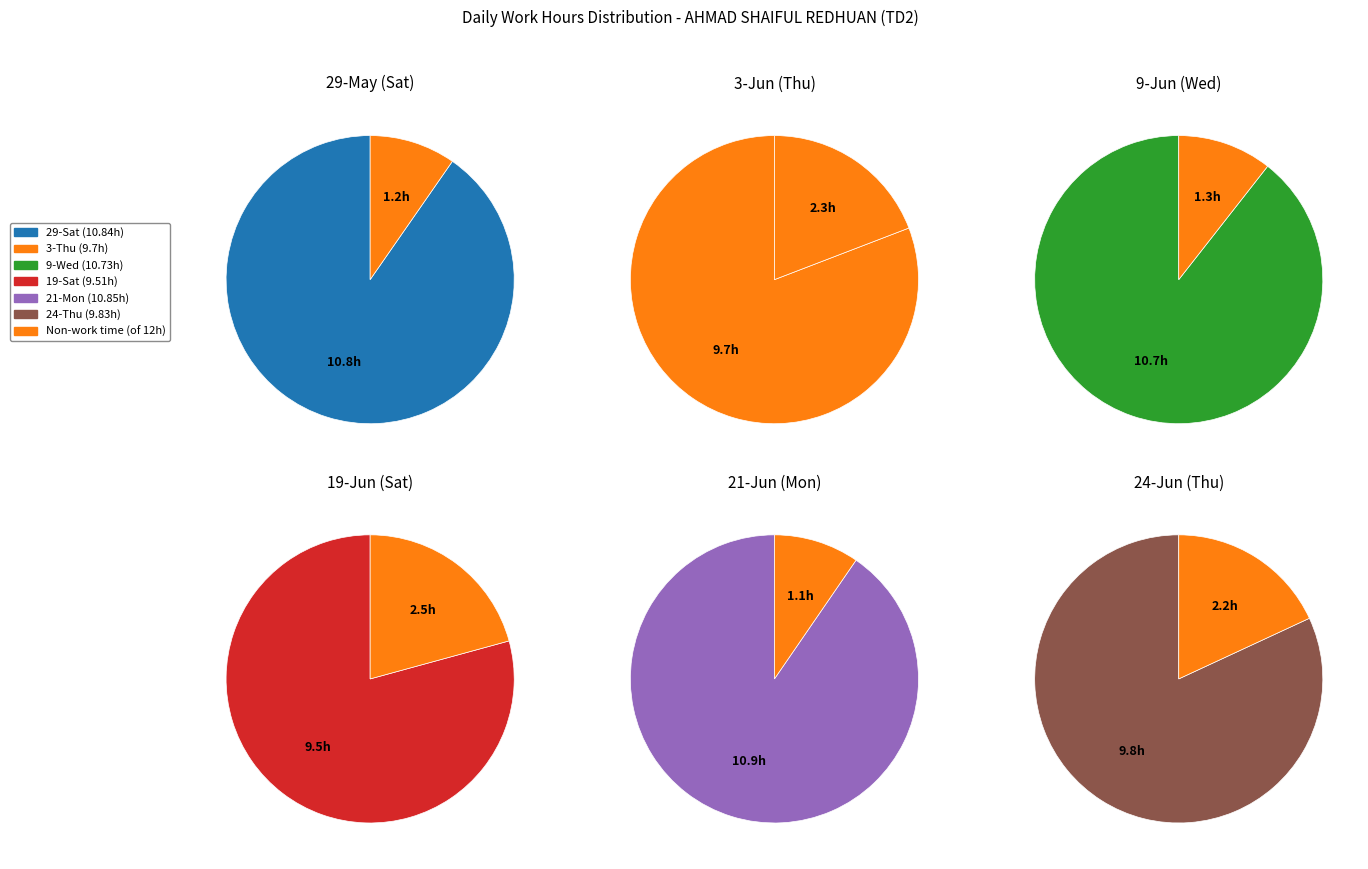

What percentage do 3-Thu and 24-Thu together represent?

31.8%